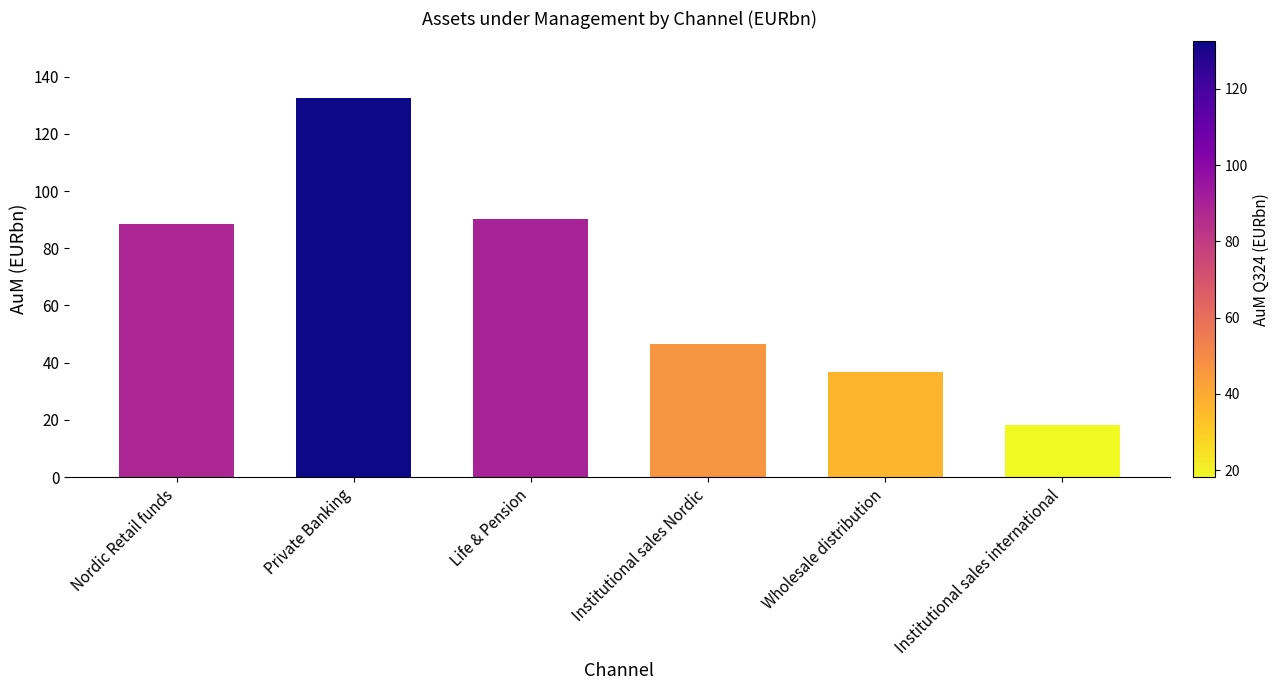

What is the label of the 2nd bar from the left?

Private Banking